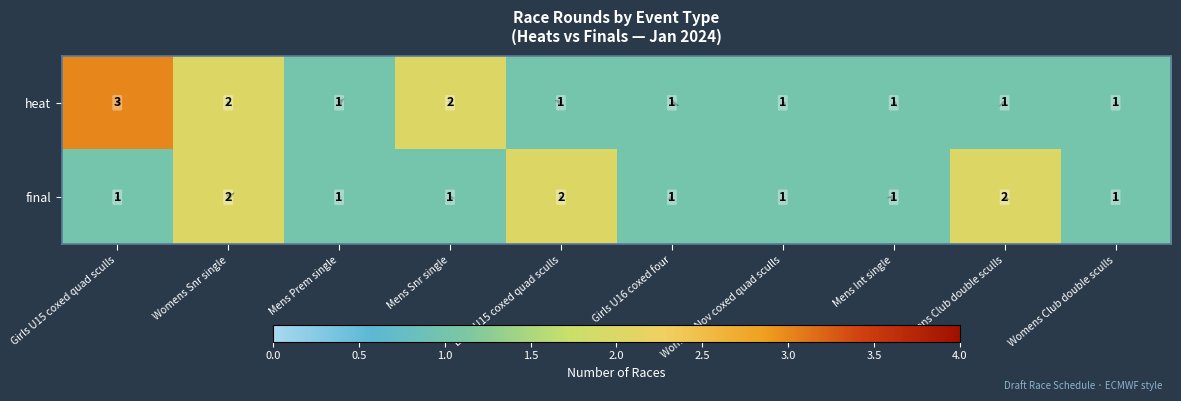

At how many categories does at least one series exceed 1?

5